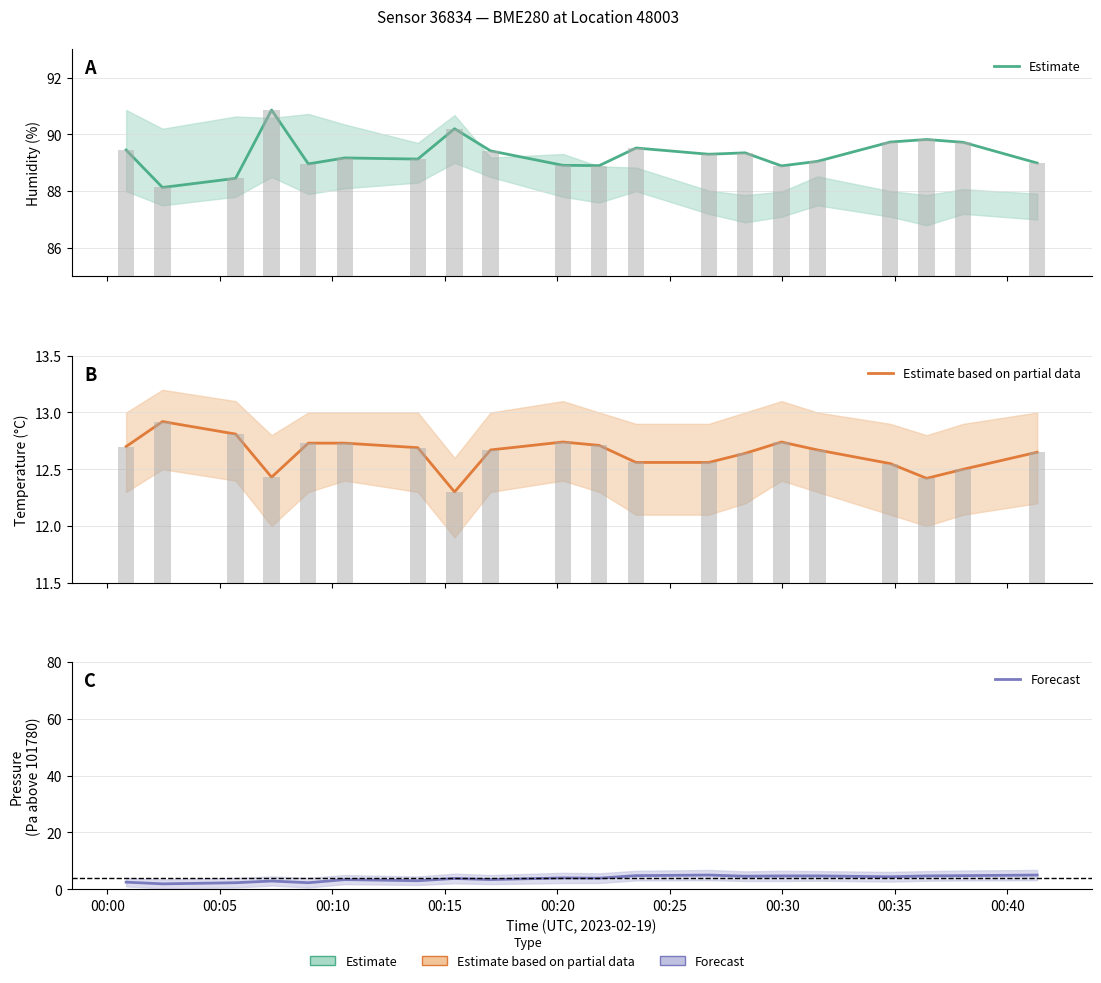

How many categories are shown in the chart?

20